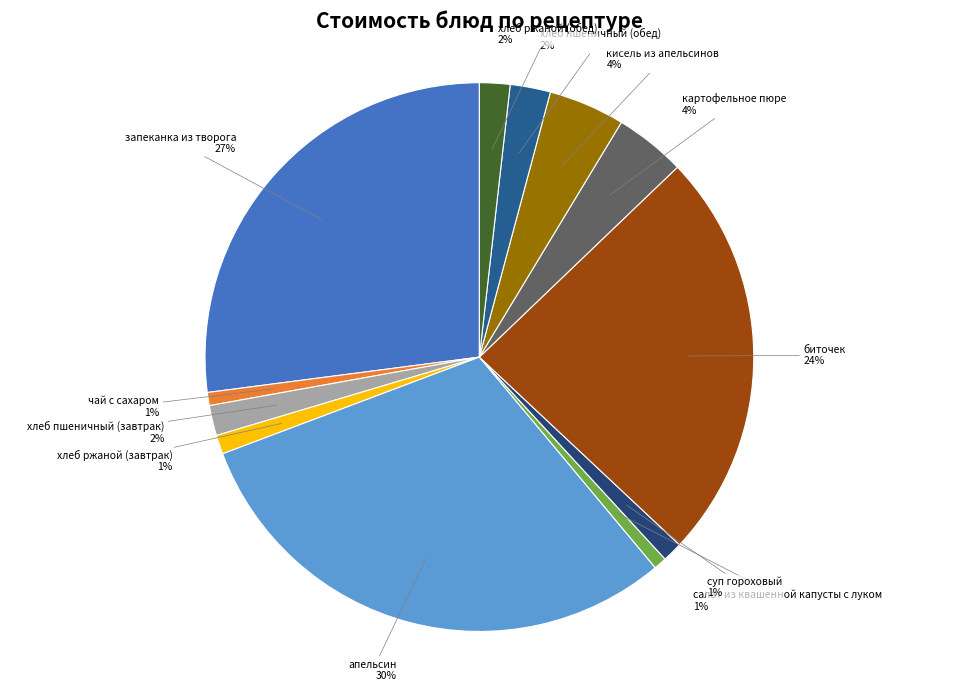

The хлеб пшеничный (завтрак) slice represents 2% of the pie. True or false?

True